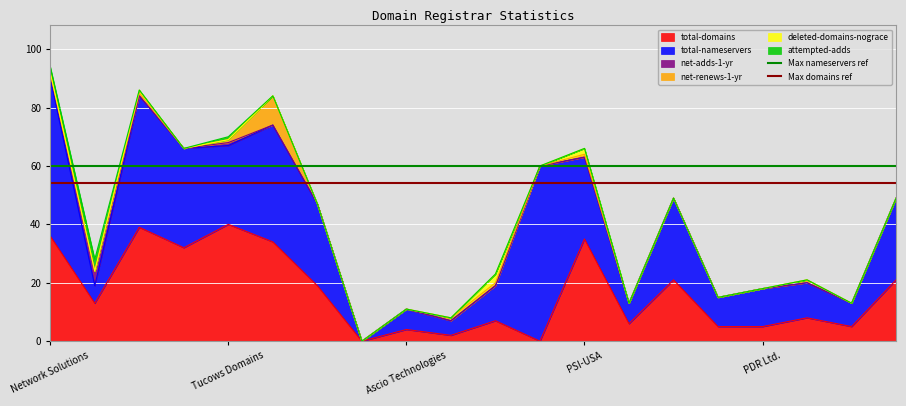

The total-domains series shows 4 at Ascio Technologies. True or false?

True